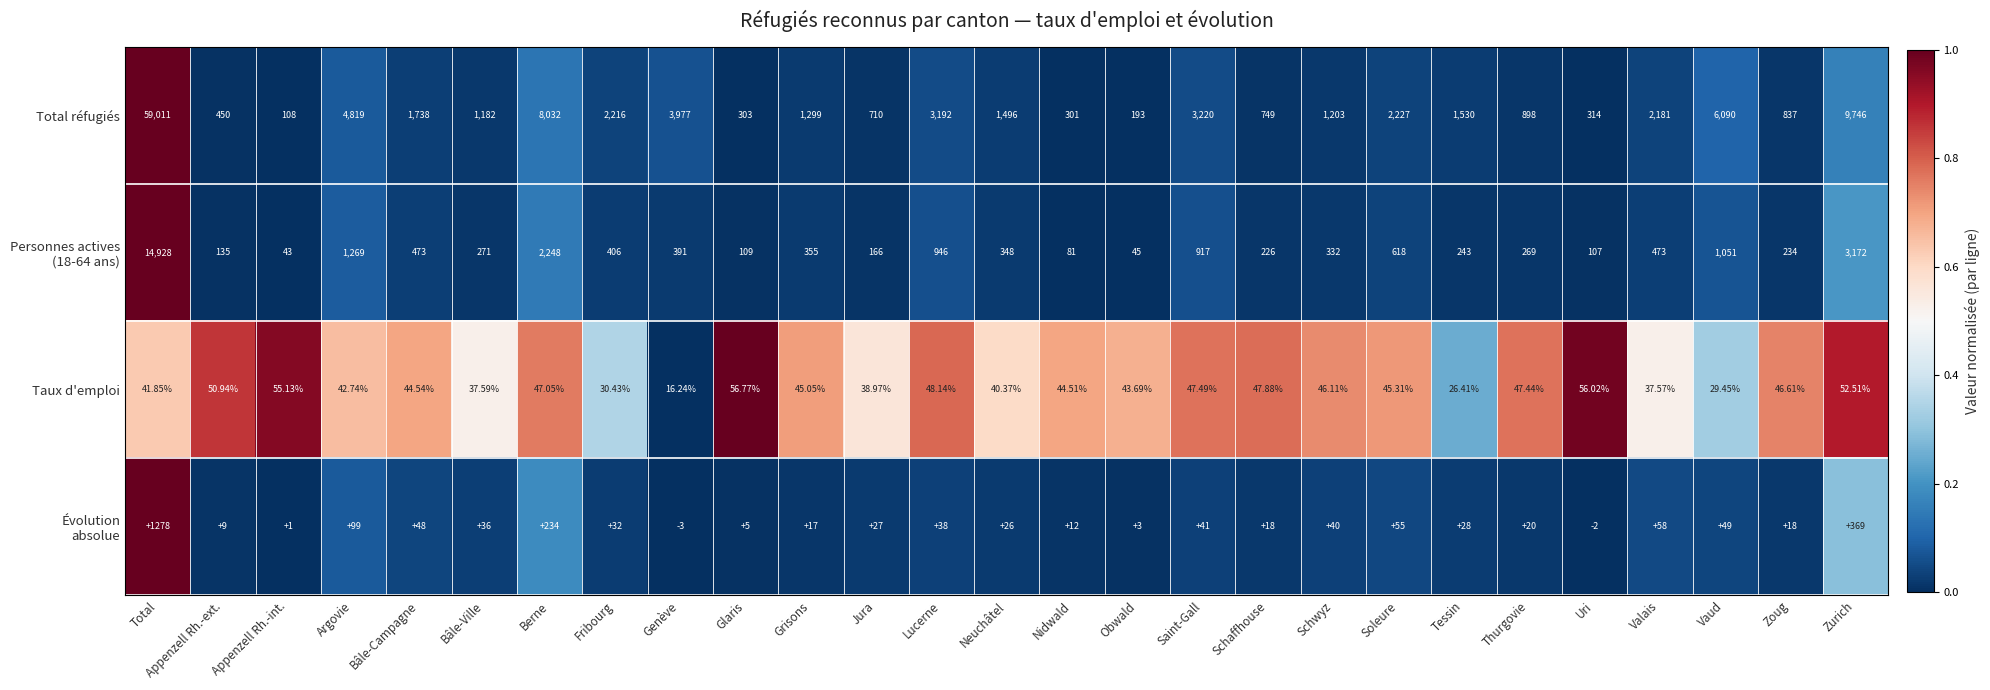

What is the total value across all series at Neuchâtel?

1910.4